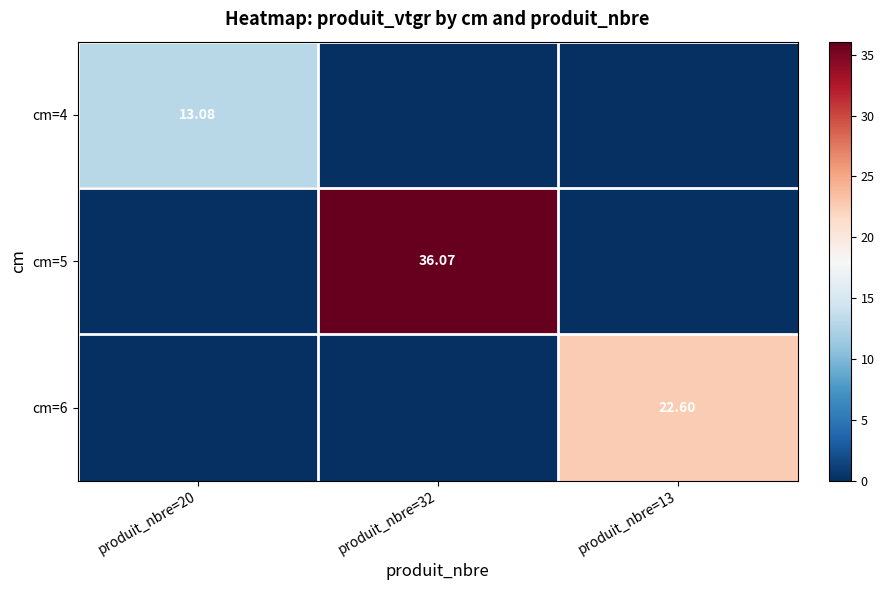

Rank the categories by cm=4 value from highest to lowest.

produit_nbre=20, produit_nbre=32, produit_nbre=13